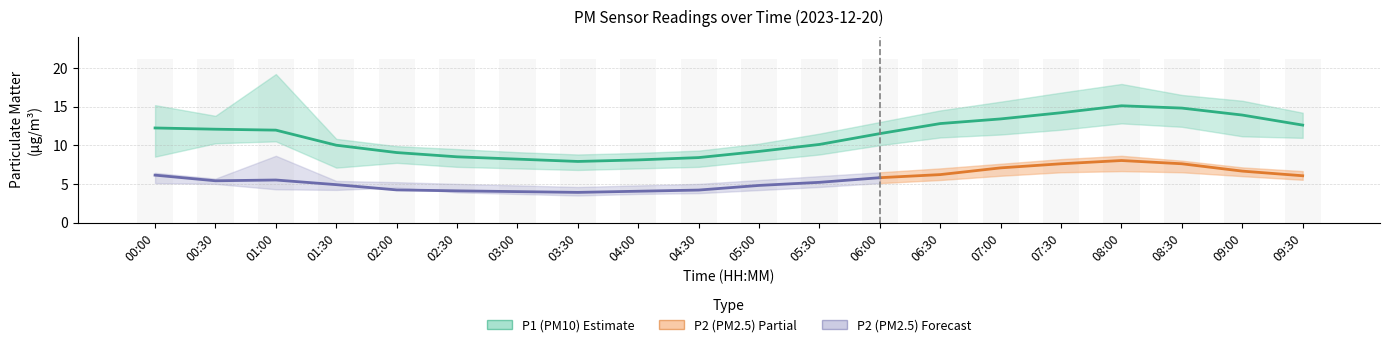

What value does the P1_lower series have at 04:30?

7.2